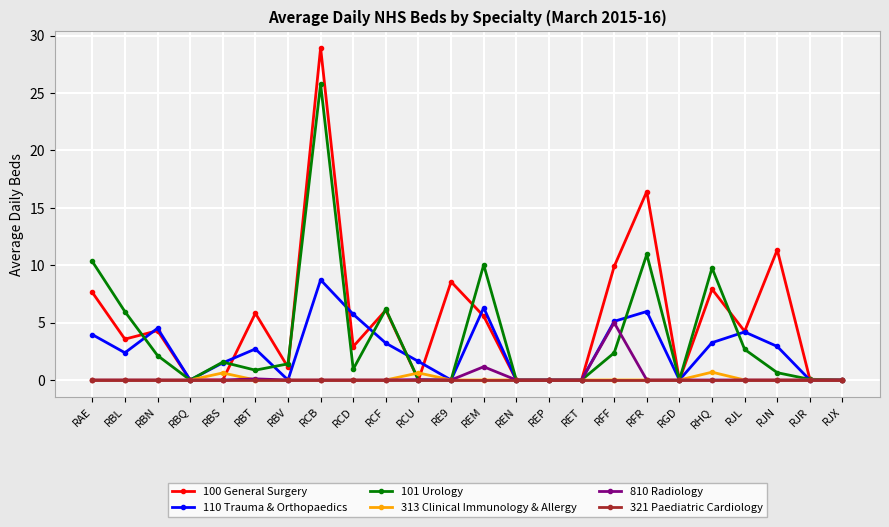

What is the sum of all 110 Trauma & Orthopaedics values?

62.0